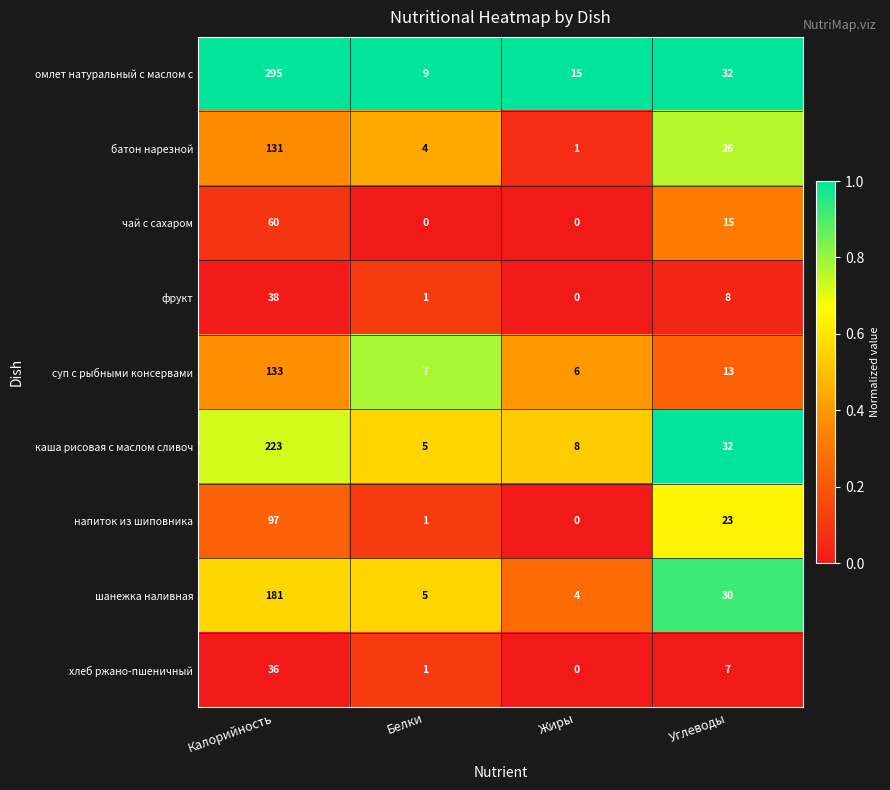

Which series has the largest total across all categories?

омлет натуральный с маслом с